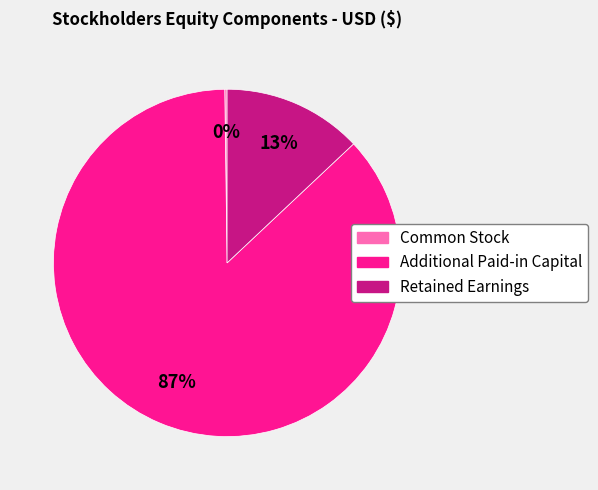

To the nearest percent, what is the difference between the largest and smallest slice percentages?

87%